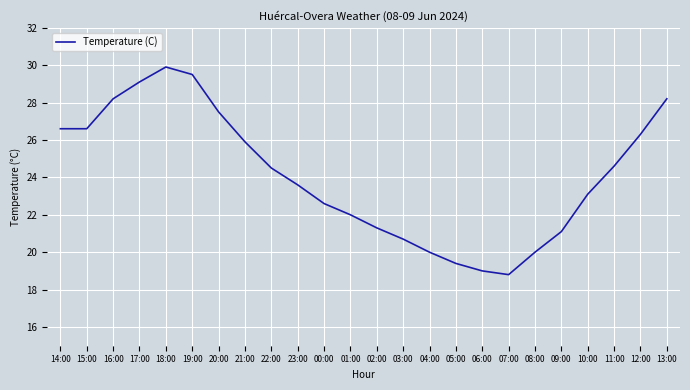

What is the difference between the maximum and minimum values?

11.1